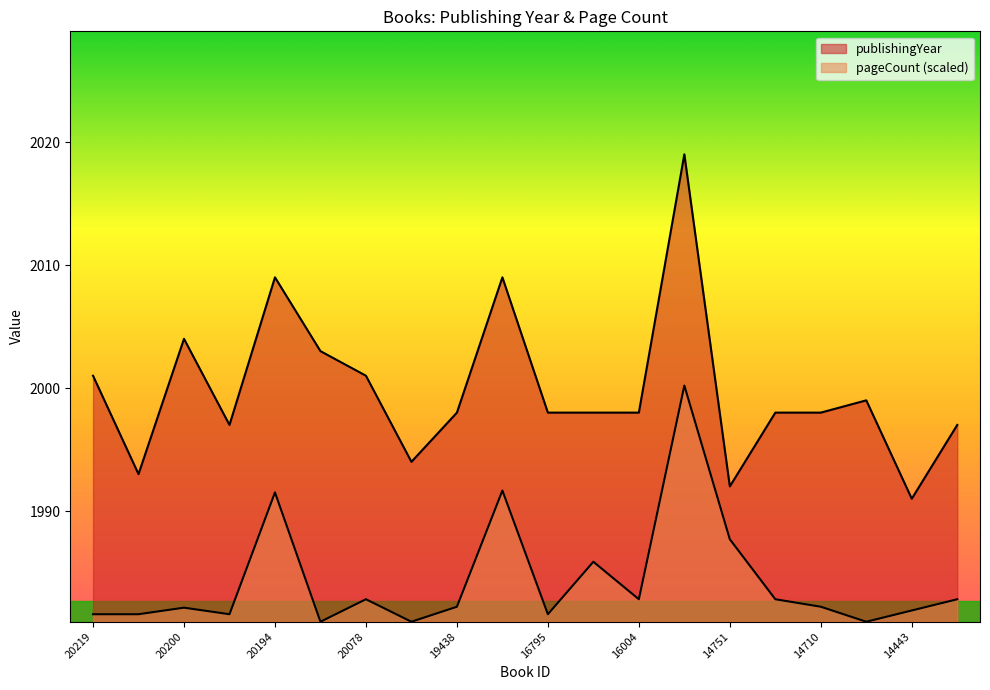

Is it true that publishingYear equals 2004.0 at 20200?

True